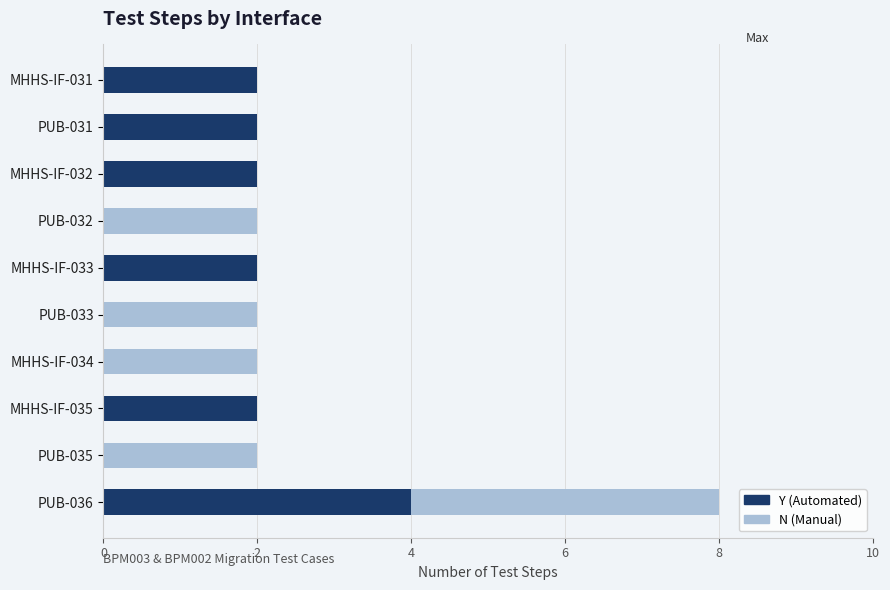

At which category is the sum across all series the highest?

PUB-036